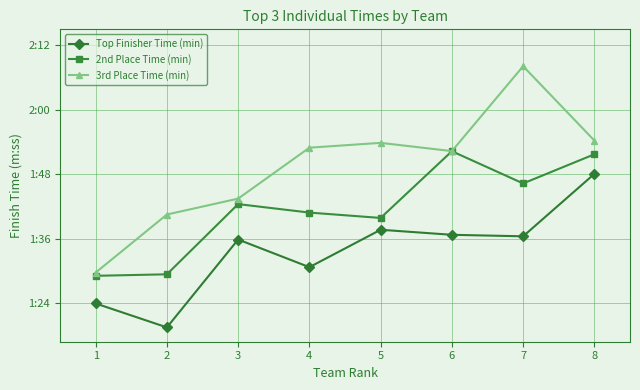

What is the lowest value of the Top Finisher Time (min) series?

1.3